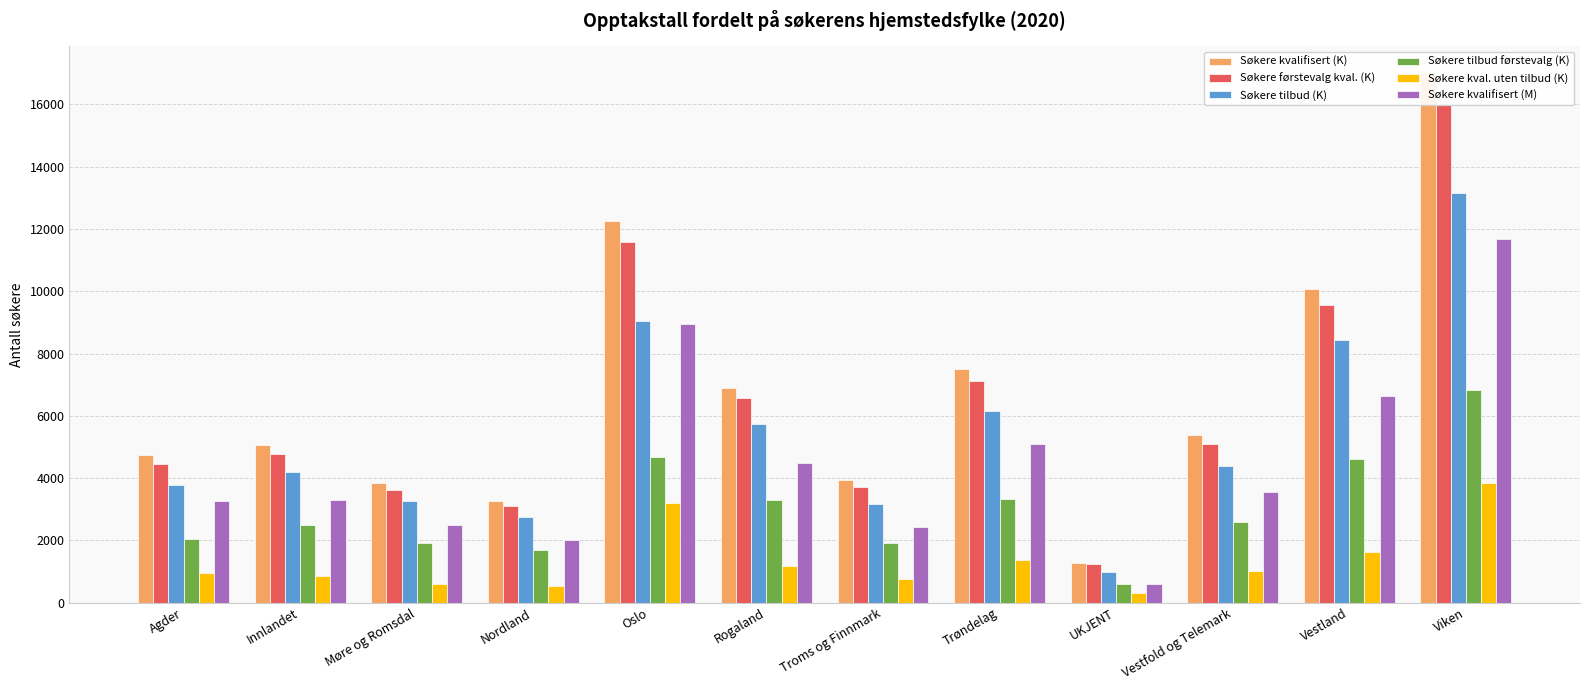

What is the value of the Søkere tilbud førstevalg (K) bar at the 11th from the left?

4624